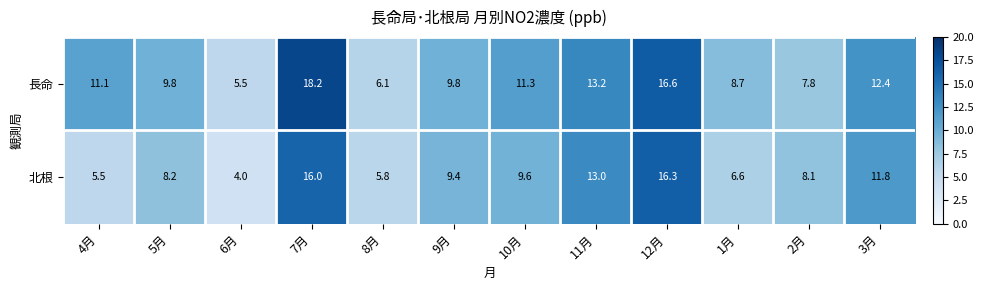

At 7月, list the series in order from smallest to largest.

北根, 長命